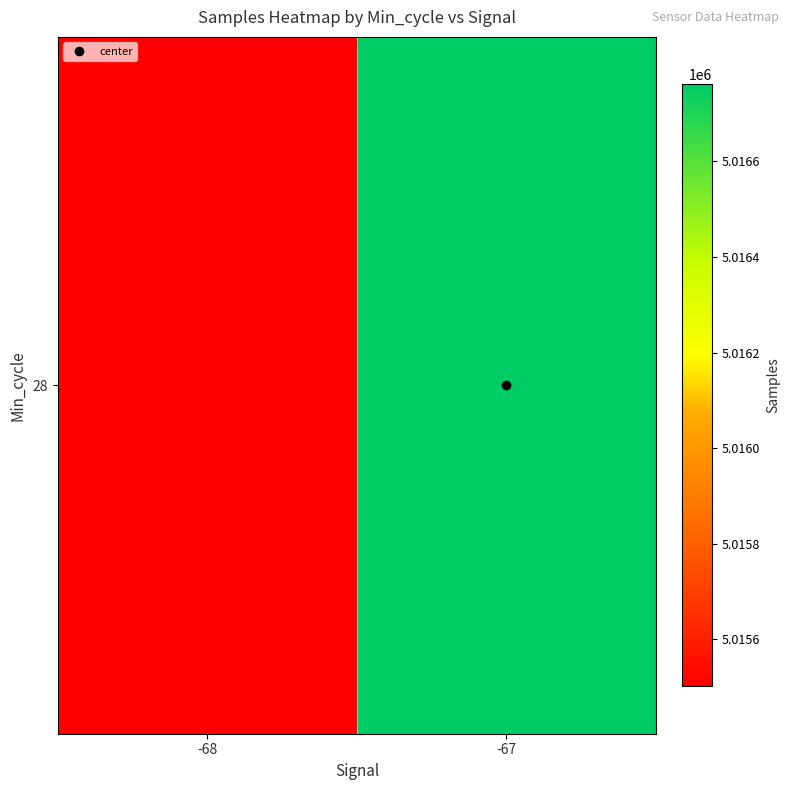

How many data points are less than 5016761?

1